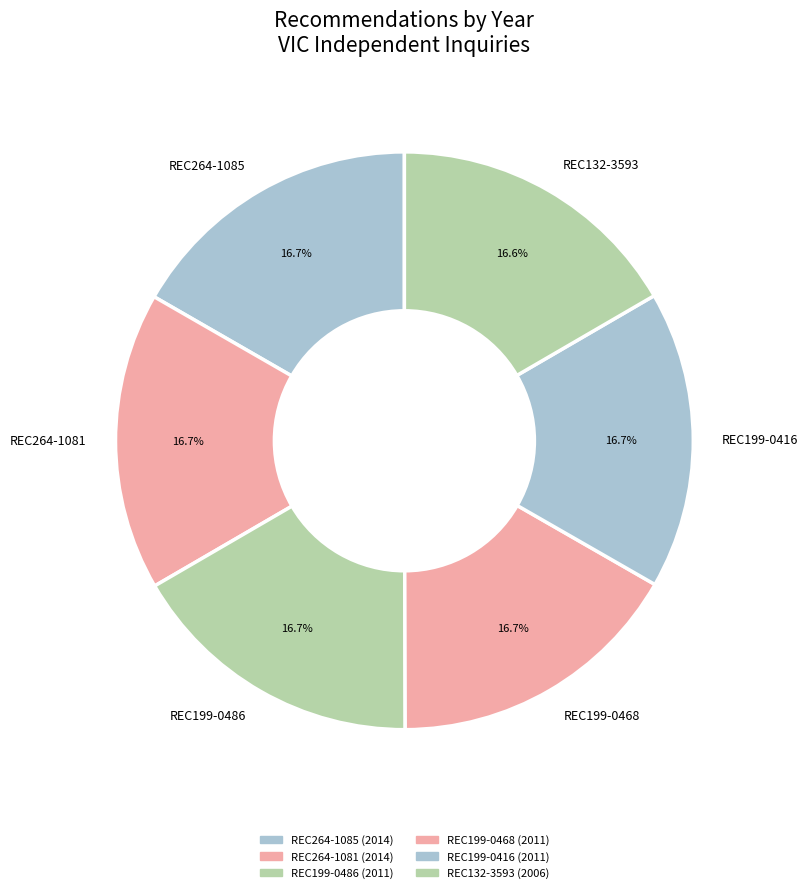

Is the sum of REC199-0486 and REC199-0468 greater than half?

No